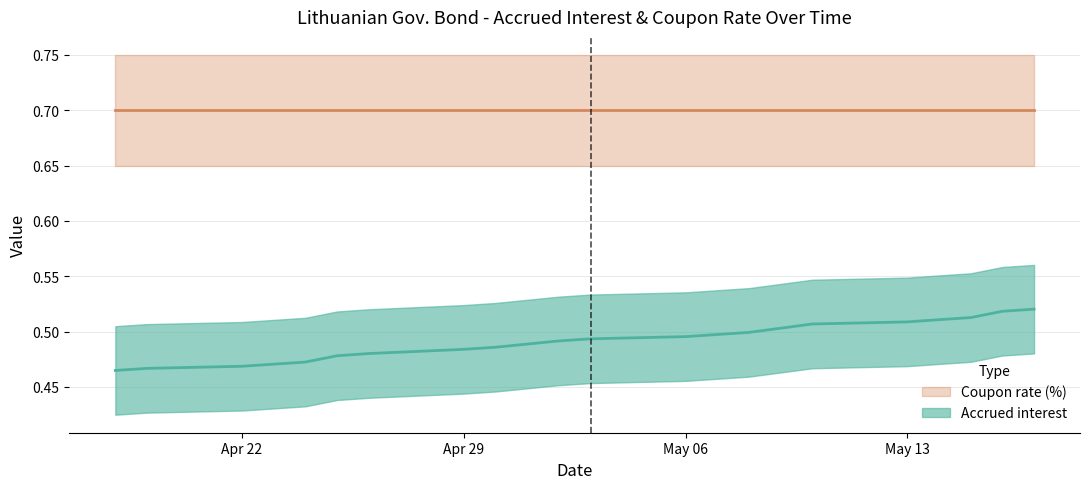

Does the chart display data point markers on the line(s)?

No